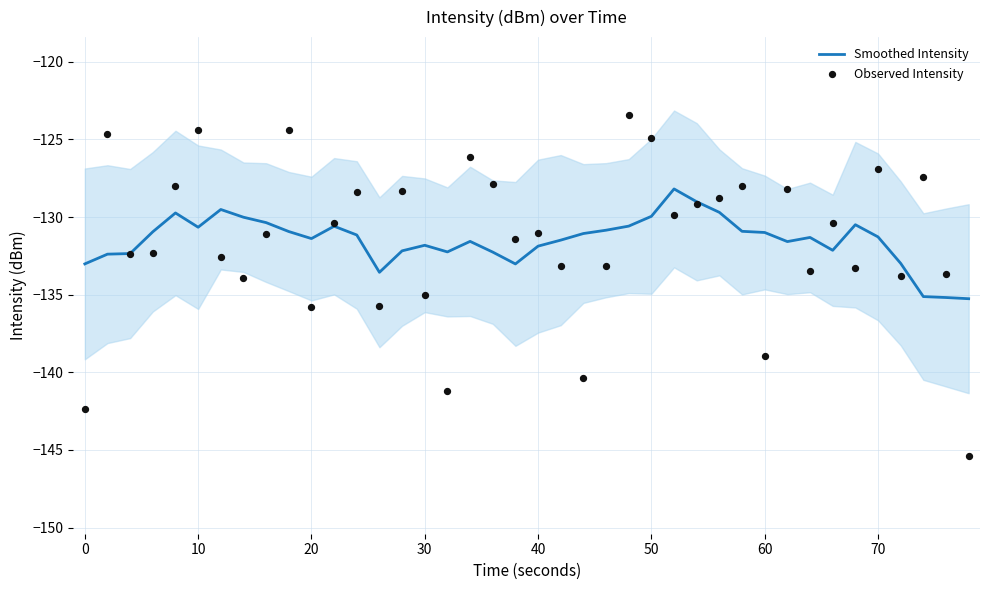

True or false: Smoothed Intensity has a value of -131.0 at 60.

True